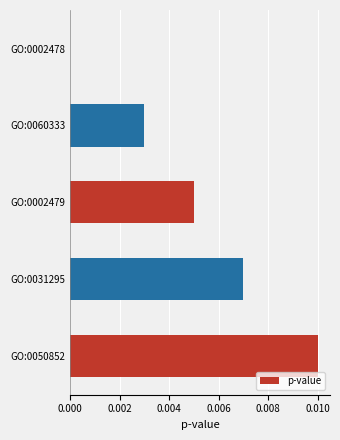

The chart shows a value of 0.0 at GO:0060333. True or false?

True